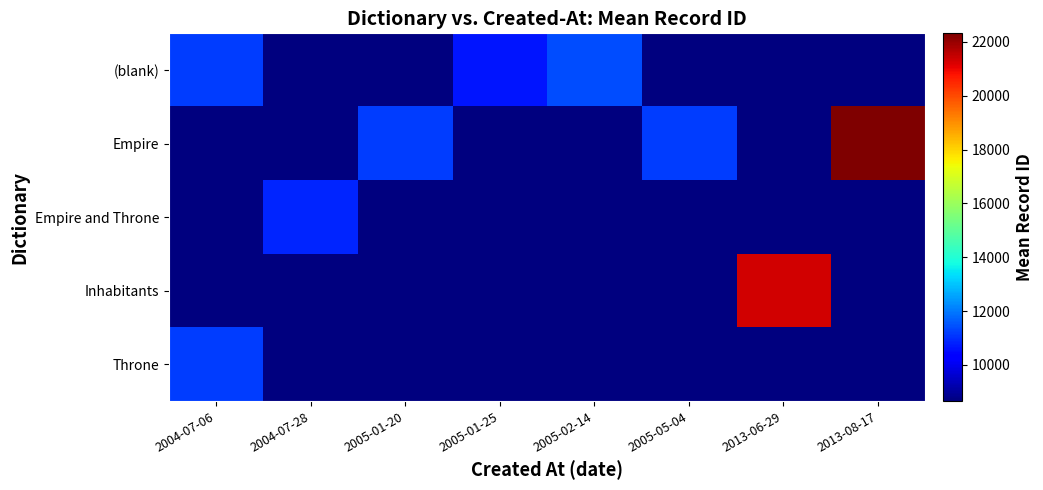

Reading left to right, extract all data points from this chart.

(blank): 2004-07-06=11165.0	2004-07-28=8652.0	2005-01-20=8652.0	2005-01-25=10652.0	2005-02-14=11378.0	2005-05-04=8652.0	2013-06-29=8652.0	2013-08-17=8652.0
Empire: 2004-07-06=8652.0	2004-07-28=8652.0	2005-01-20=11177.0	2005-01-25=8652.0	2005-02-14=8652.0	2005-05-04=11171.5	2013-06-29=8652.0	2013-08-17=22315.0
Empire and Throne: 2004-07-06=8652.0	2004-07-28=10854.0	2005-01-20=8652.0	2005-01-25=8652.0	2005-02-14=8652.0	2005-05-04=8652.0	2013-06-29=8652.0	2013-08-17=8652.0
Inhabitants: 2004-07-06=8652.0	2004-07-28=8652.0	2005-01-20=8652.0	2005-01-25=8652.0	2005-02-14=8652.0	2005-05-04=8652.0	2013-06-29=21302.0	2013-08-17=8652.0
Throne: 2004-07-06=11163.0	2004-07-28=8652.0	2005-01-20=8652.0	2005-01-25=8652.0	2005-02-14=8652.0	2005-05-04=8652.0	2013-06-29=8652.0	2013-08-17=8652.0